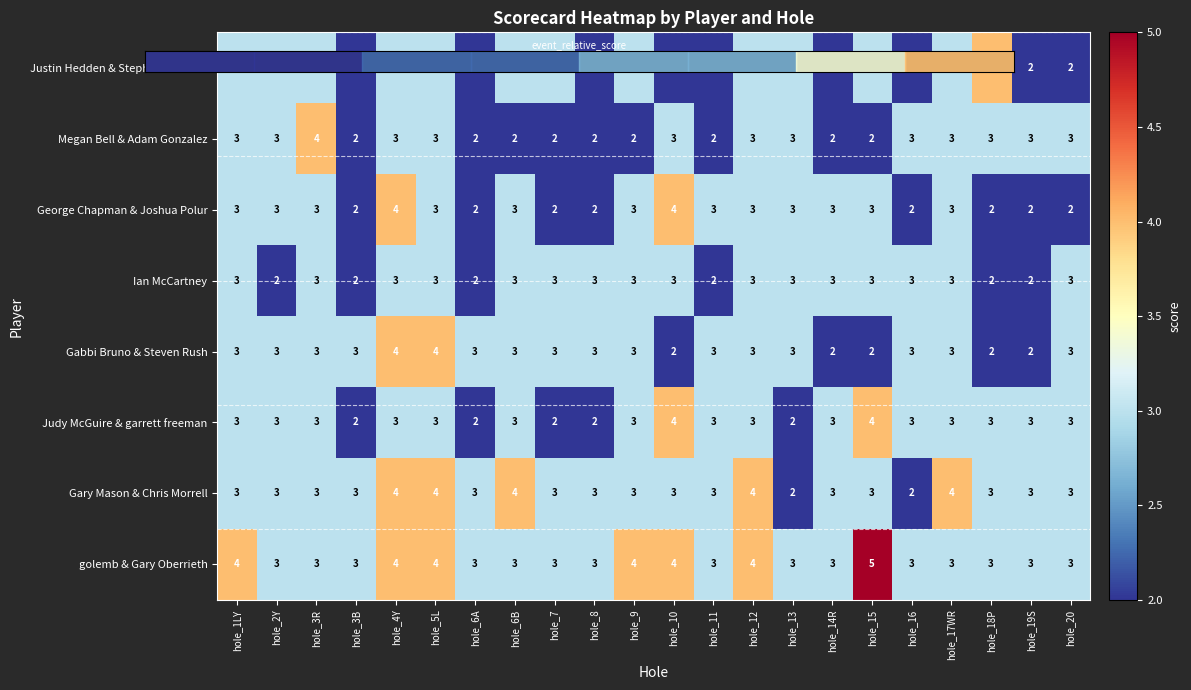

What is the total value across all series at hole_5L?

27